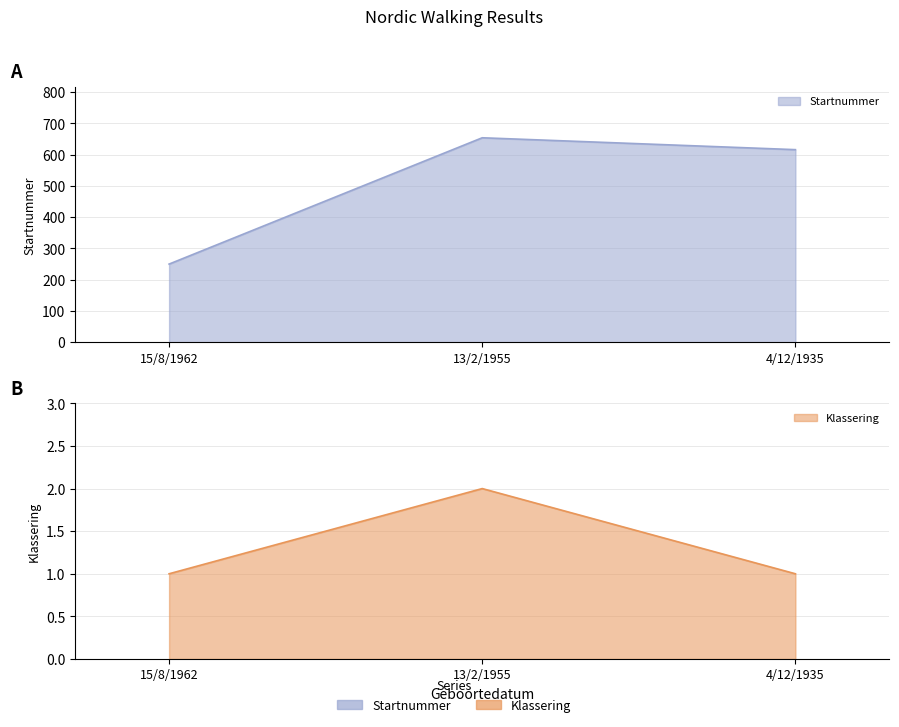

Reading left to right, list all the values displayed in this chart.

Startnummer: 250	654	616
Klassering: 1	2	1